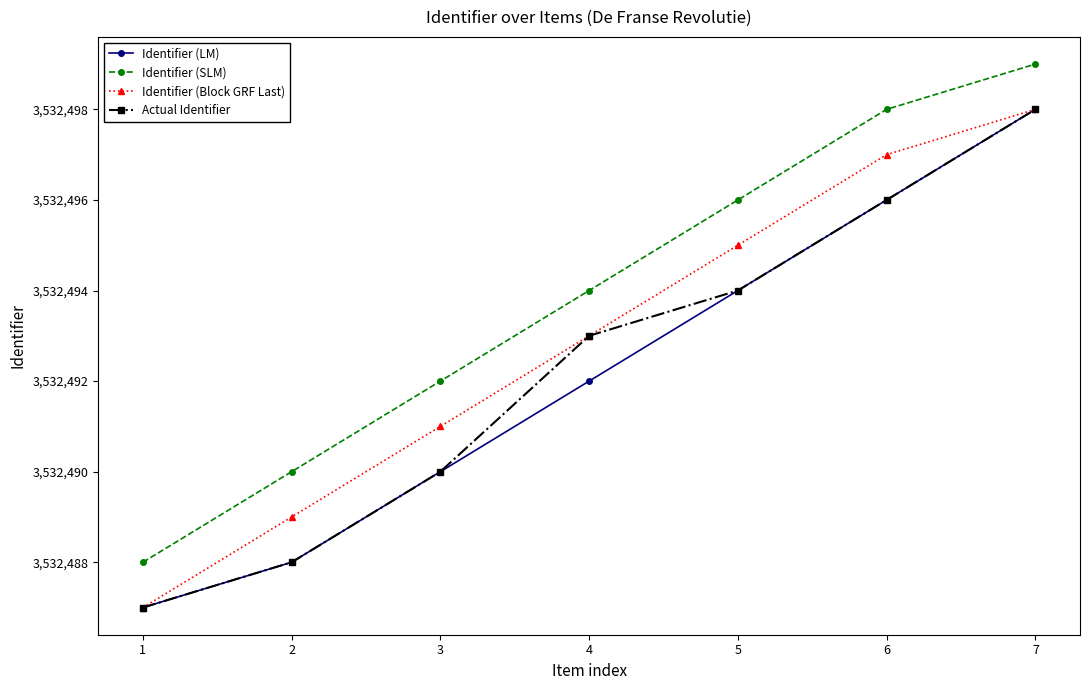

Is this an area chart (filled region under the line)?

No